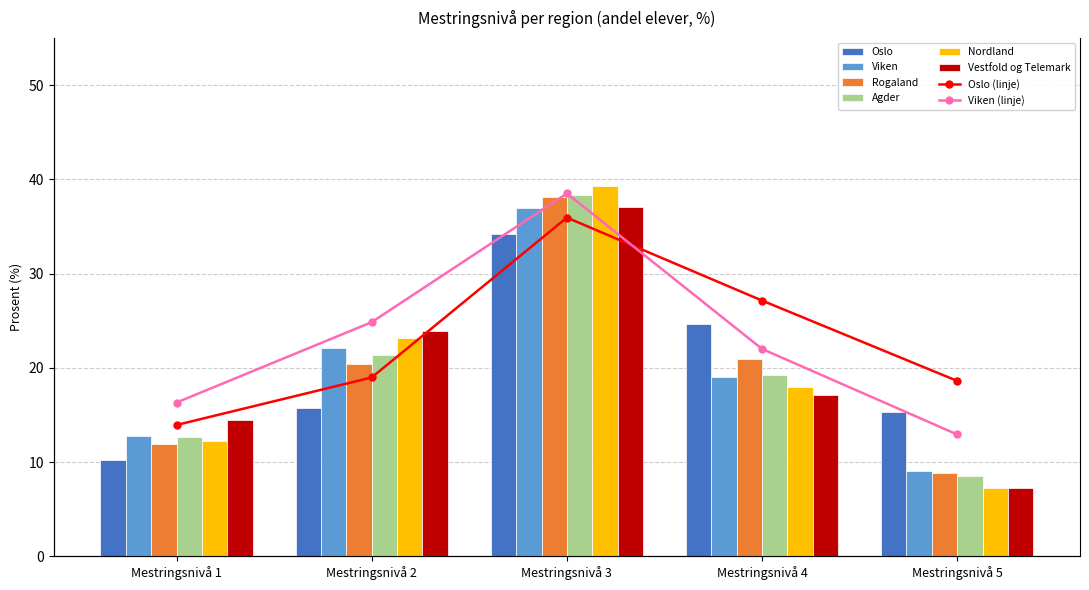

True or false: Rogaland has a value of 20.4 at Mestringsnivå 2.

True